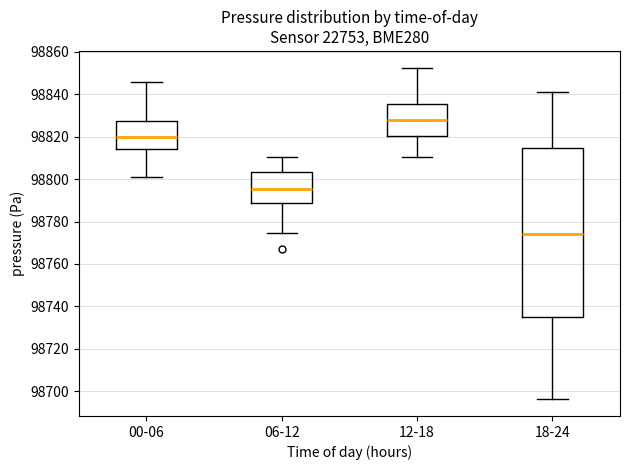

Where does the median line of the box for 06-12 sit on the y-axis? The values are not printed on the chart, so give them approximately, as read against the axis.

98796